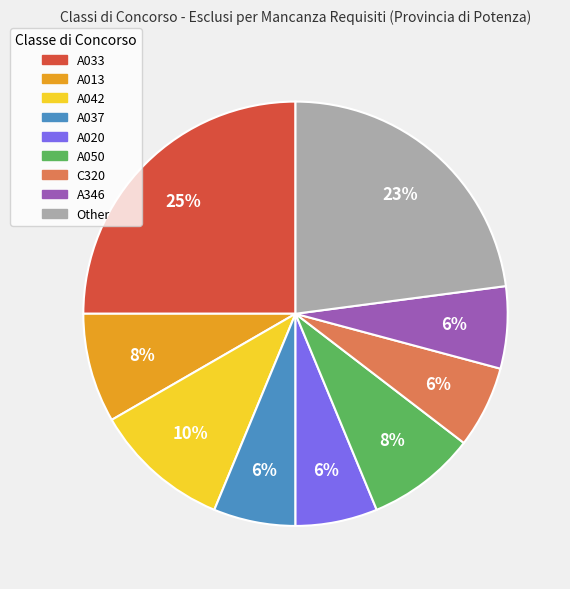

What percentage is the Other slice, to the nearest percent?

23%